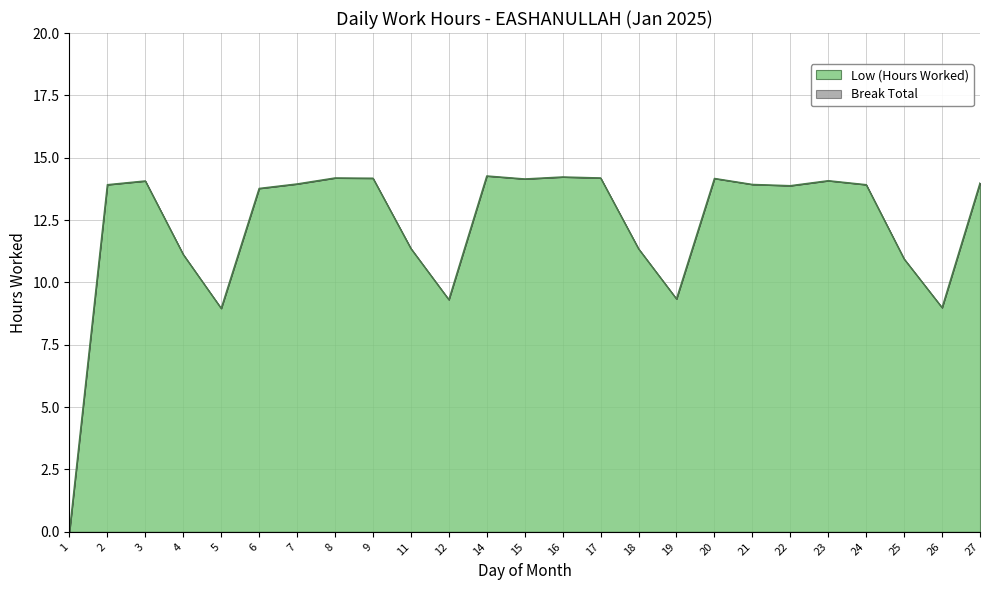

Approximately how many times larger is the value at 16 compared to 15?

1.0